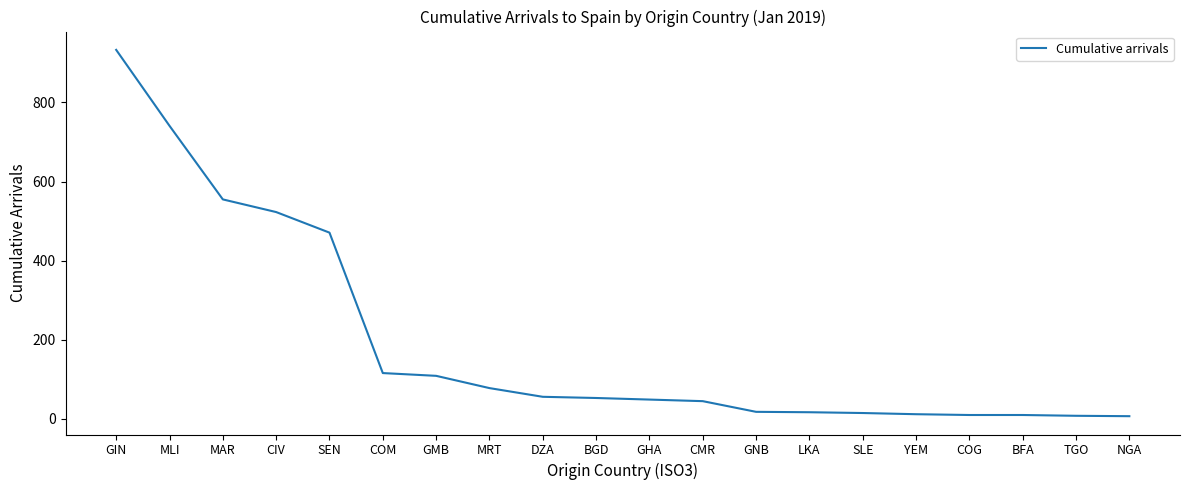

What is the difference between the values at NGA and MAR?

548